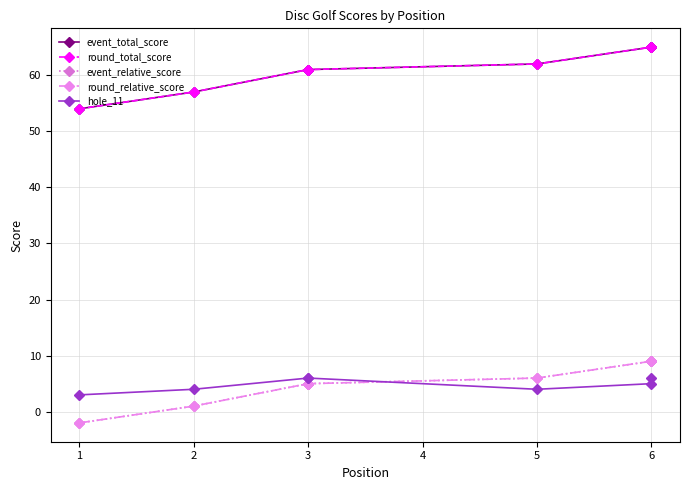

The round_total_score series shows 104 at 3. True or false?

False